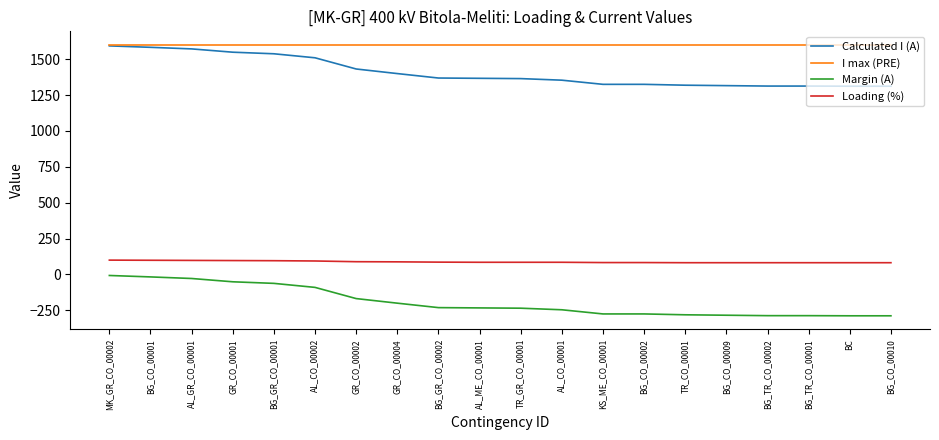

How many lines are shown in the chart?

4